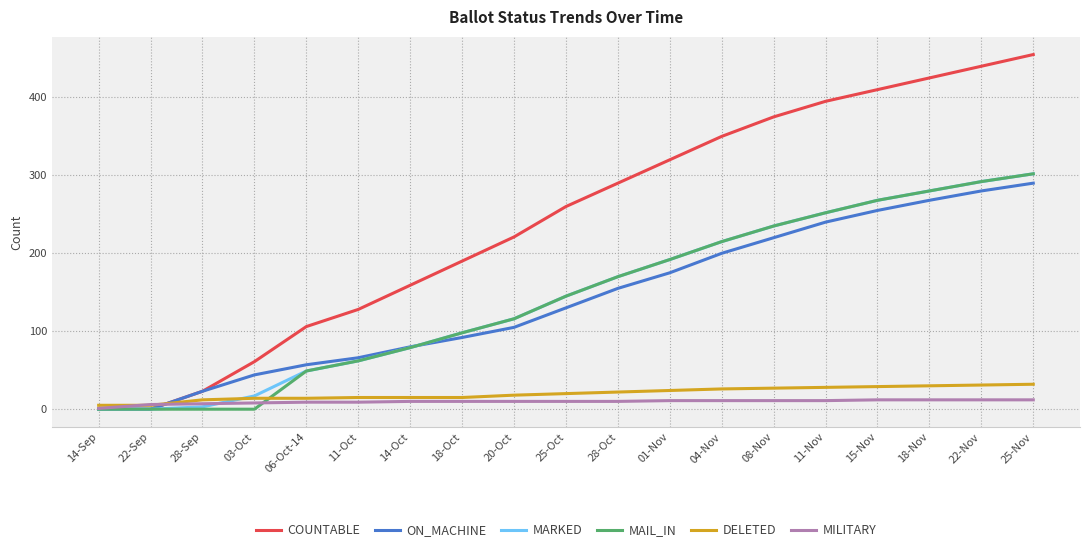

Which series ends up on top after the final intersection of MILITARY and MAIL_IN?

MAIL_IN